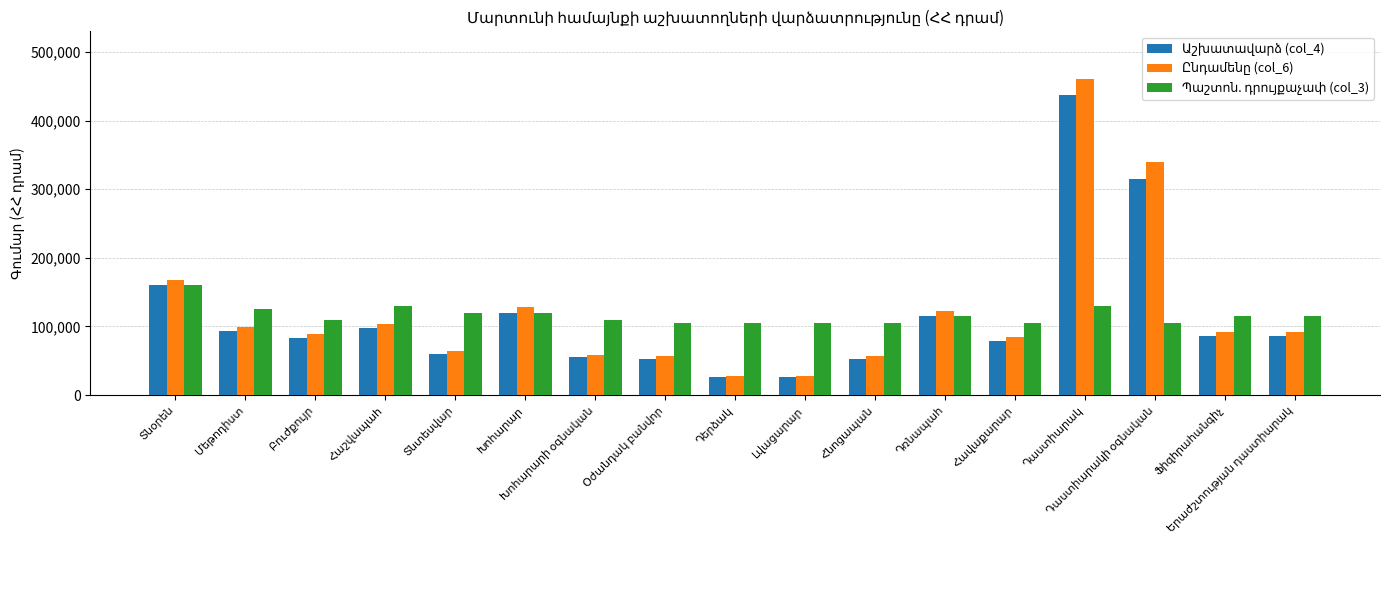

Are the bars grouped side by side (vs. stacked)?

Yes